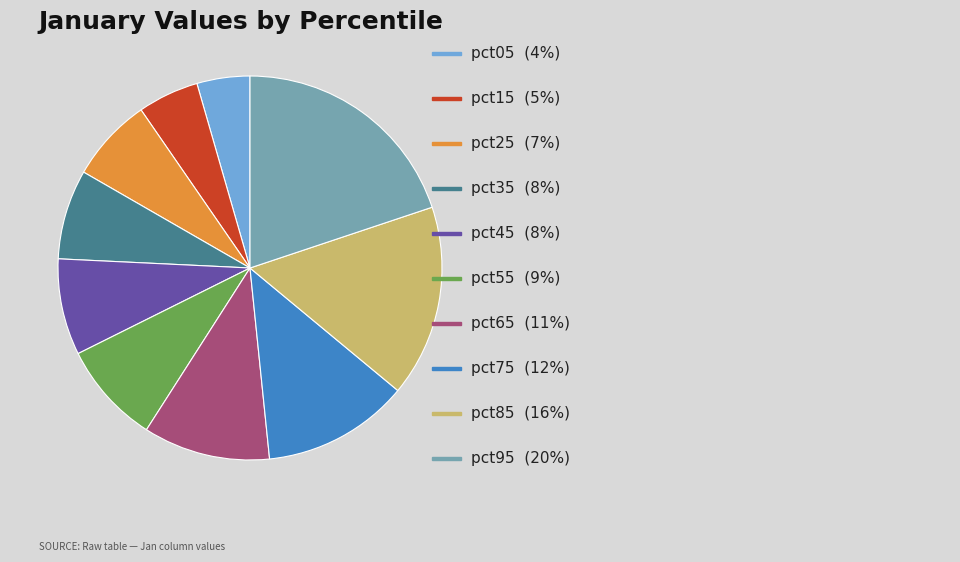

Is there a majority slice in this chart?

No